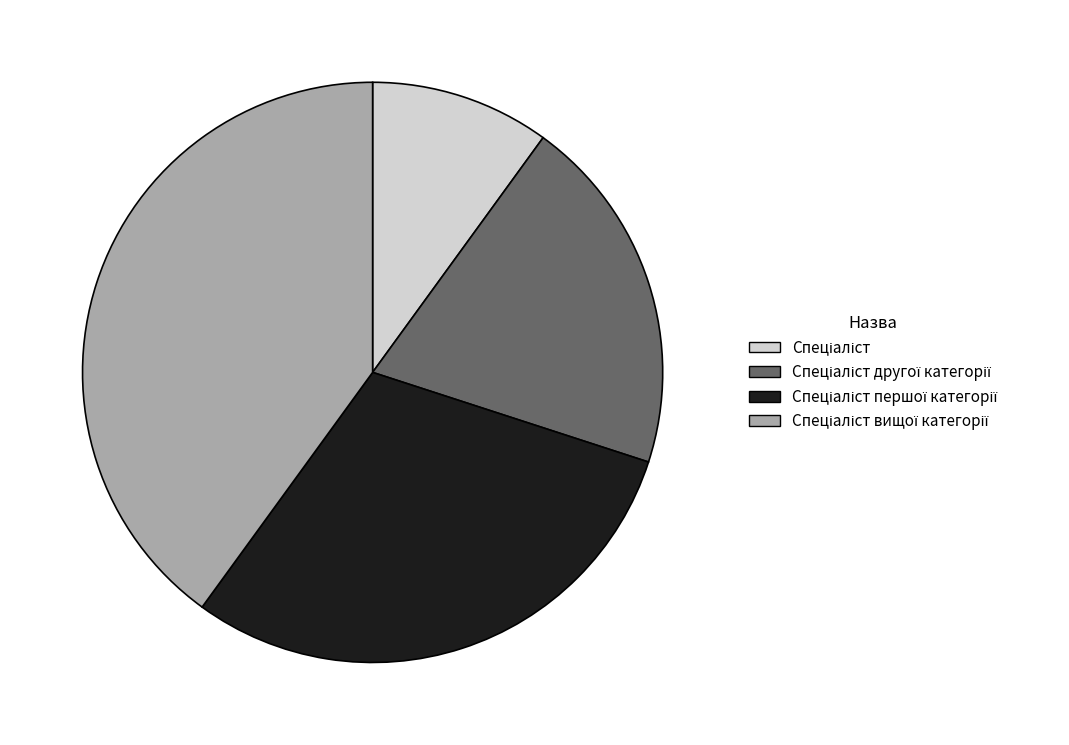

Is there a majority slice in this chart?

No